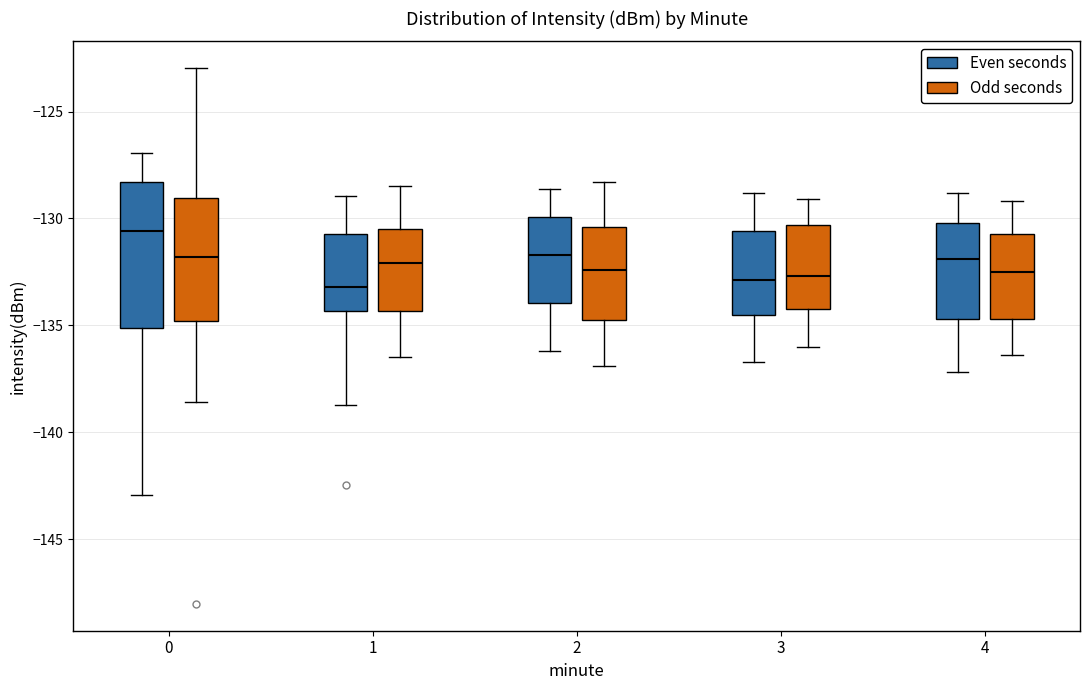

Which box is the tallest, from its lower edge to its upper edge?

0 (Even seconds)